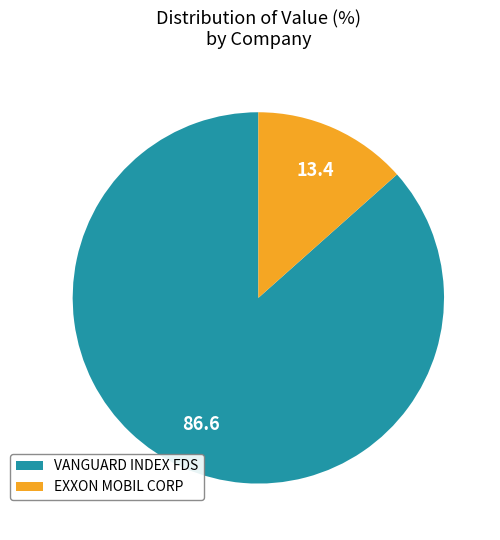

Count the number of slices in the pie.

2